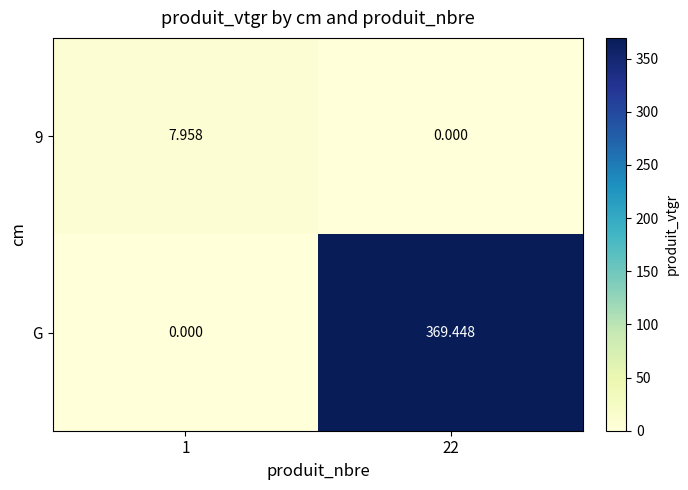

What is the average value of the G series?

184.7